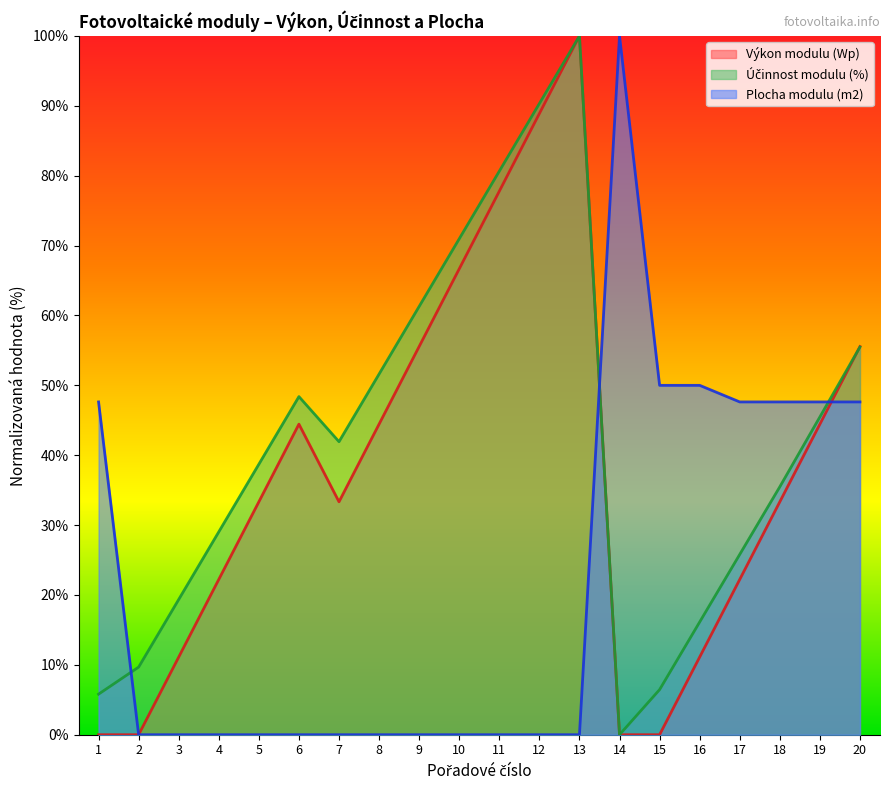

What is the average value of the Výkon modulu (Wp) series?

37.2